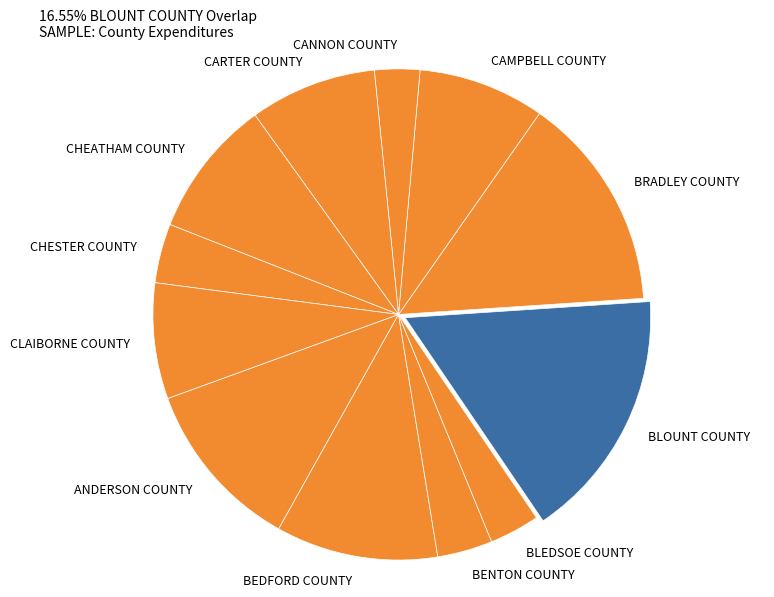

Which category has the biggest portion of the pie?

BLOUNT COUNTY